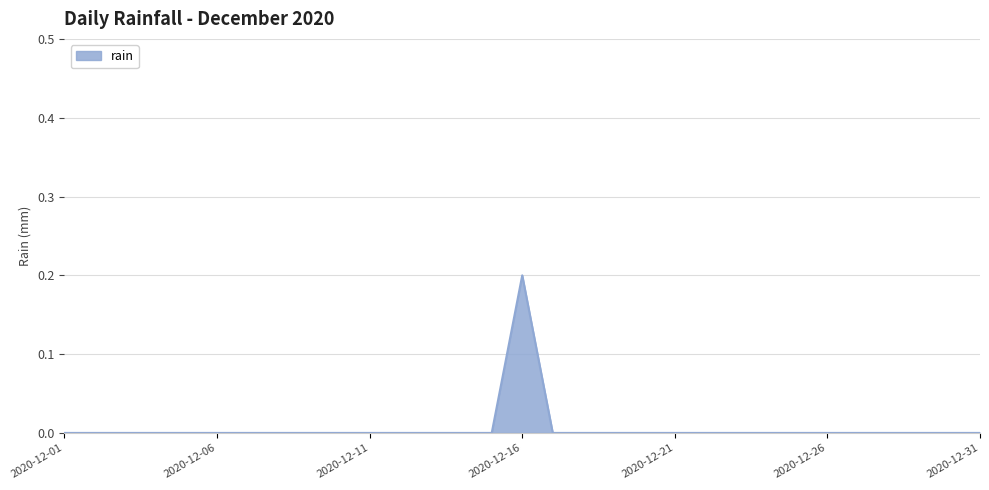

Does the chart have visible grid lines?

Yes